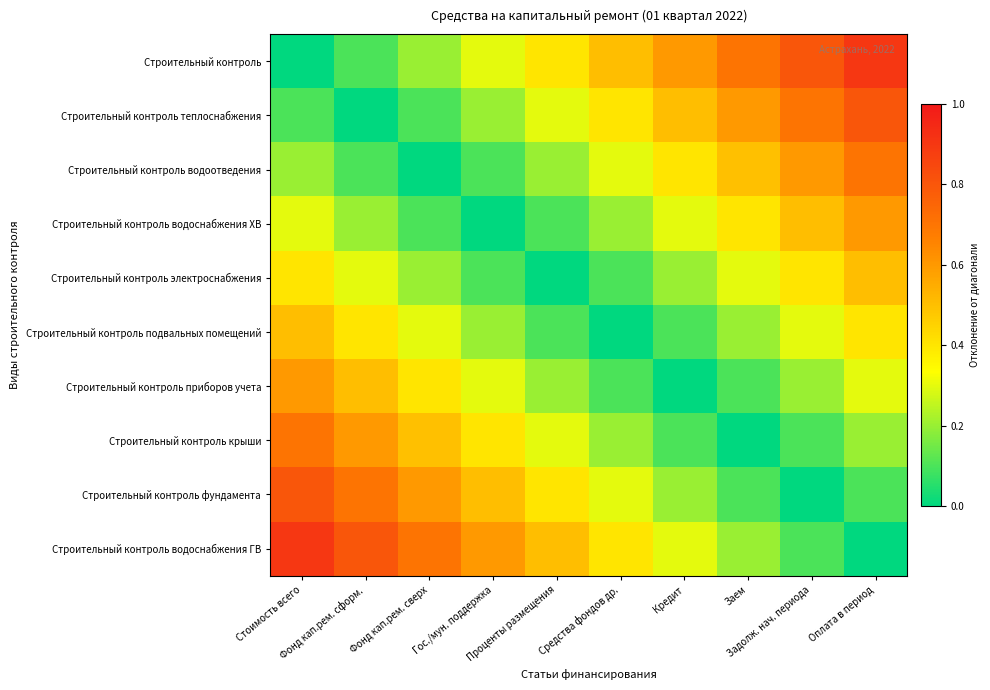

What value does the Строительный контроль электроснабжения series have at Фонд кап.рем. сверх?

0.2